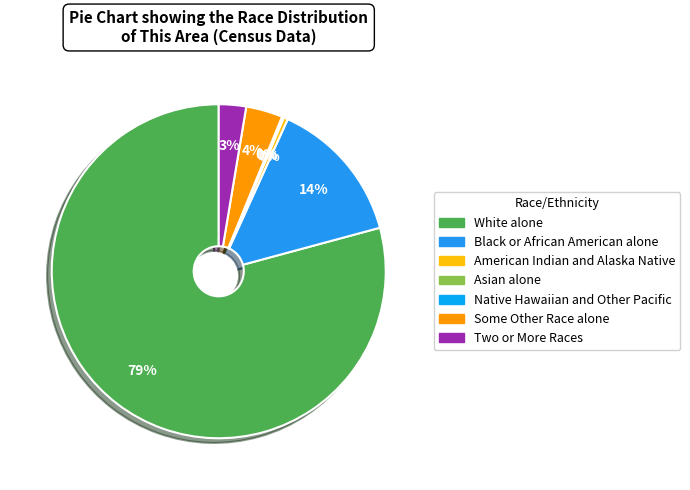

Count the number of slices in the pie.

7